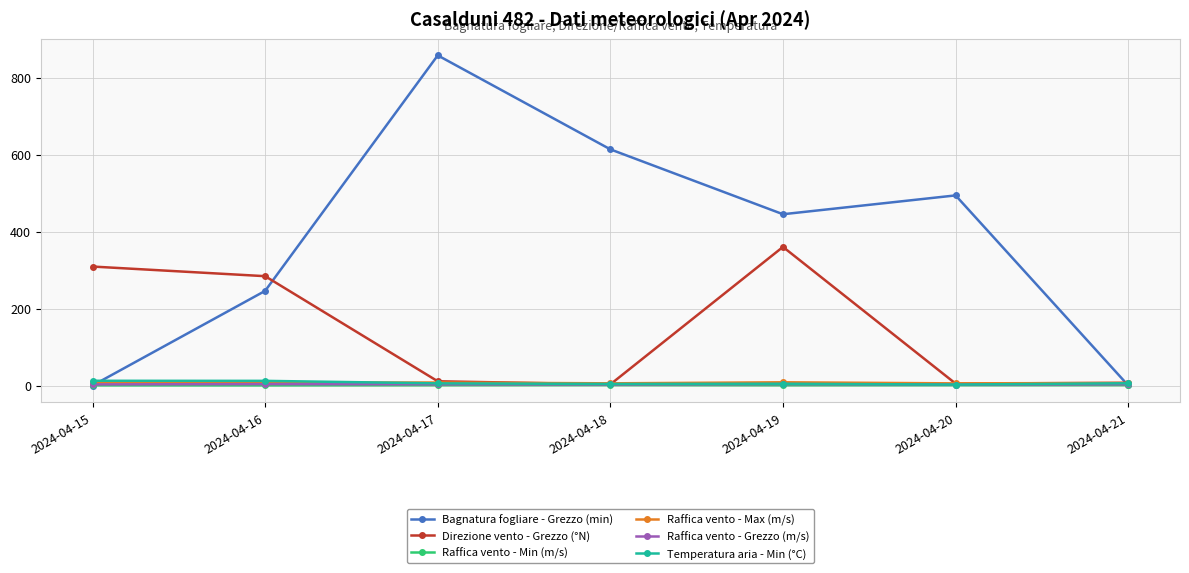

Between 2024-04-15 and 2024-04-16, which series saw the biggest shift?

Bagnatura fogliare - Grezzo (min)